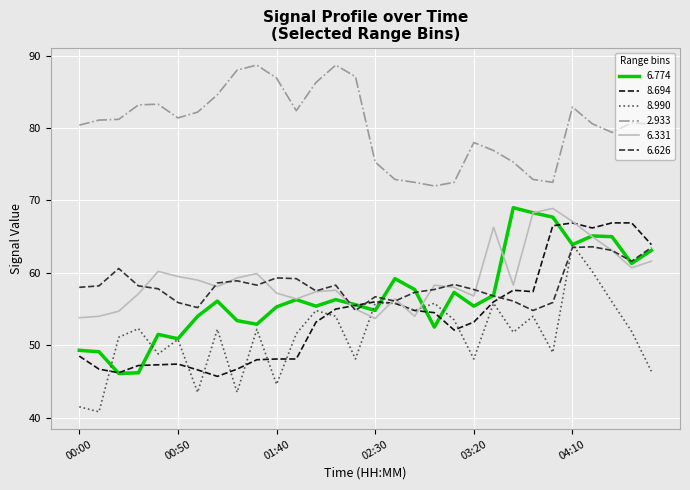

True or false: 8.990 and 2.933 intersect in this chart.

False